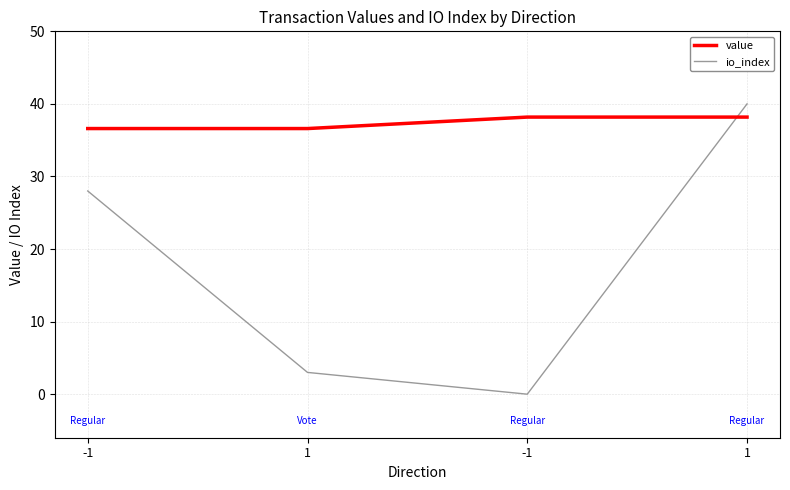

Does the chart have visible grid lines?

Yes